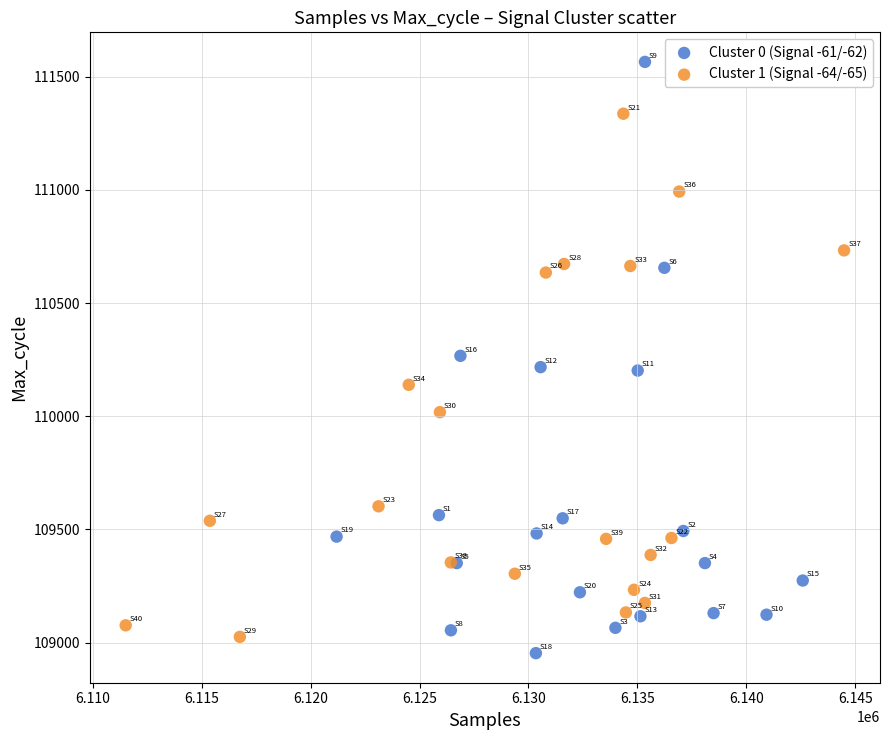

What are all the series names shown in the legend?

Cluster 0 (Signal -61/-62), Cluster 1 (Signal -64/-65)